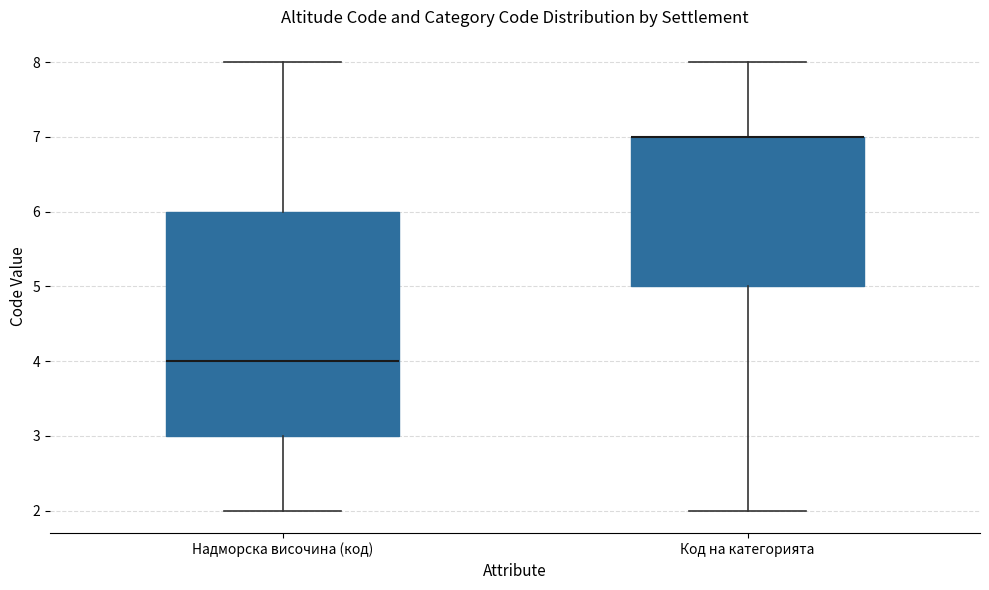

Reading left to right, transcribe this box plot: for each box, give where its median line is, the range the box spans, and where its two whiskers end, as read against the y-axis. The values are not printed on the chart, so give them approximately, as read against the axis.

Надморска височина (код): median 4, box 3 to 6, whiskers 2 to 8
Код на категорията: median 7 (drawn on the box's upper edge), box 5 to 7, whiskers 2 to 8